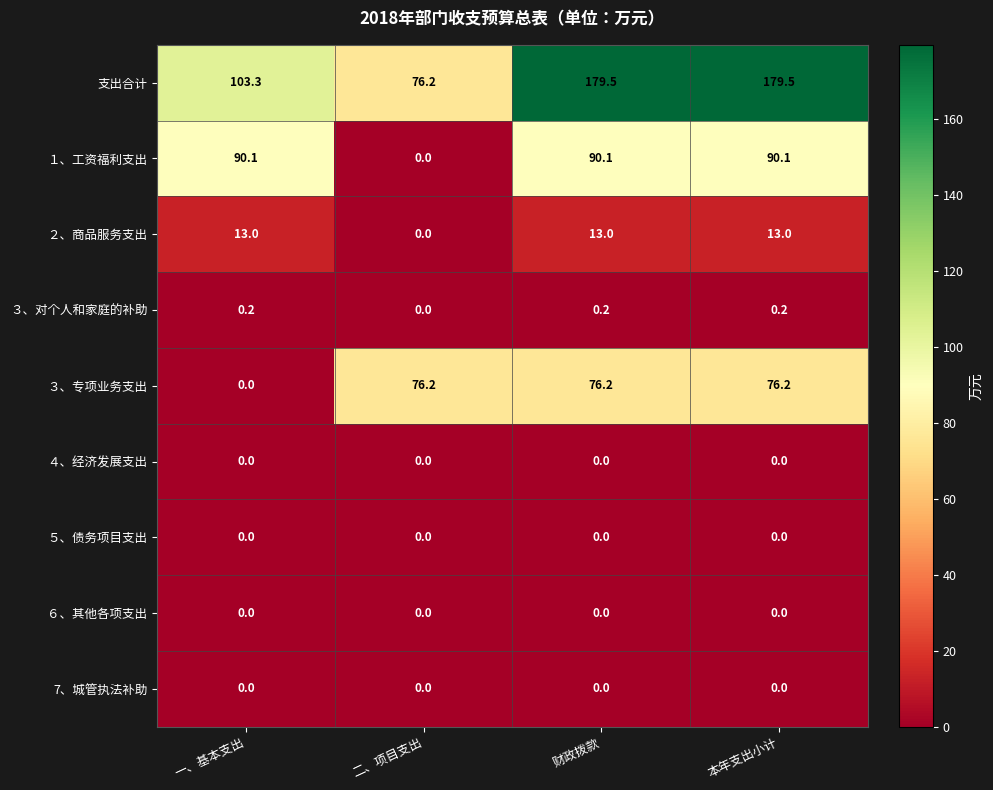

Which series has the largest range (max minus min)?

支出合计